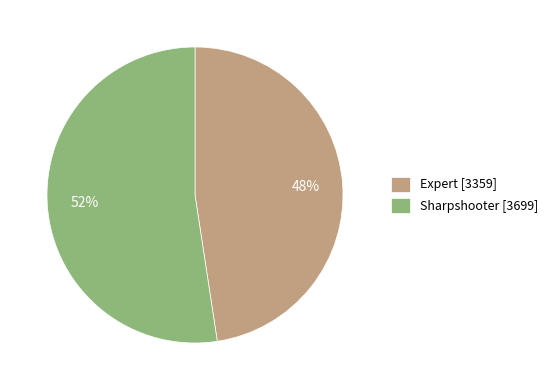

Which category has the biggest portion of the pie?

Sharpshooter [3699]